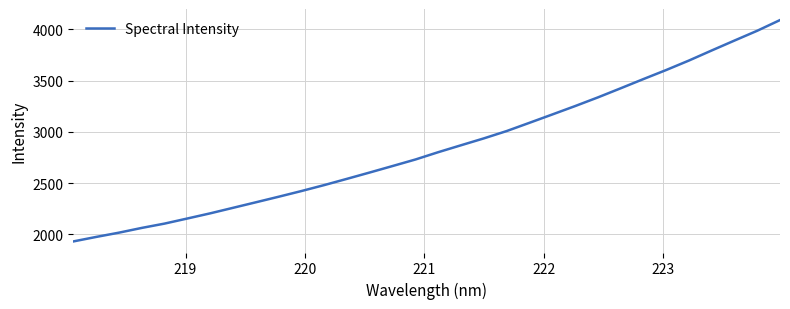

What is the sum of all values?

91304.8